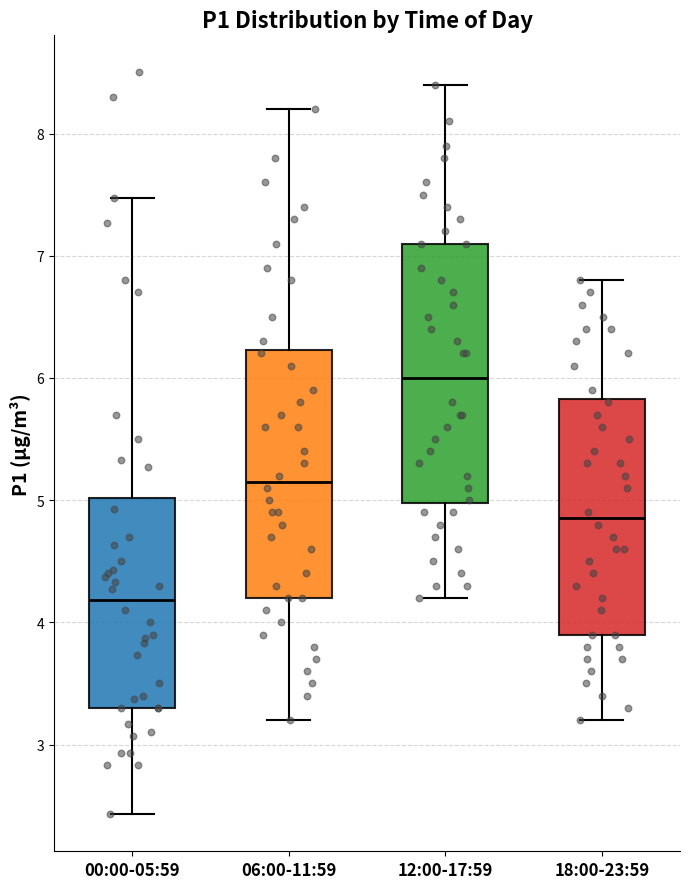

Where is the lower edge of the box for 12:00-17:59 on the y-axis? The values are not printed on the chart, so give them approximately, as read against the axis.

5.0